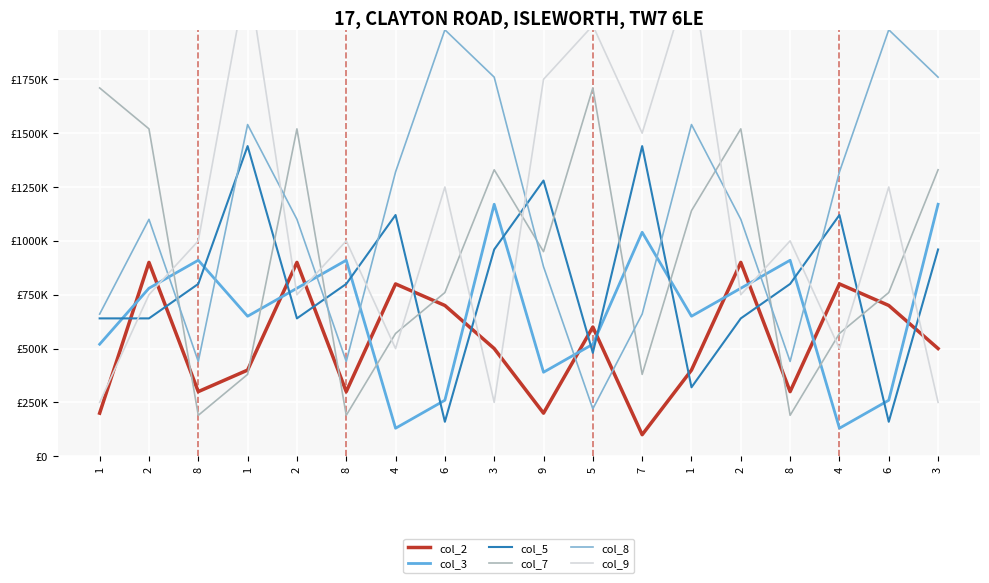

Is the value of col_8 at 4 greater than the value of col_2 at 5?

Yes